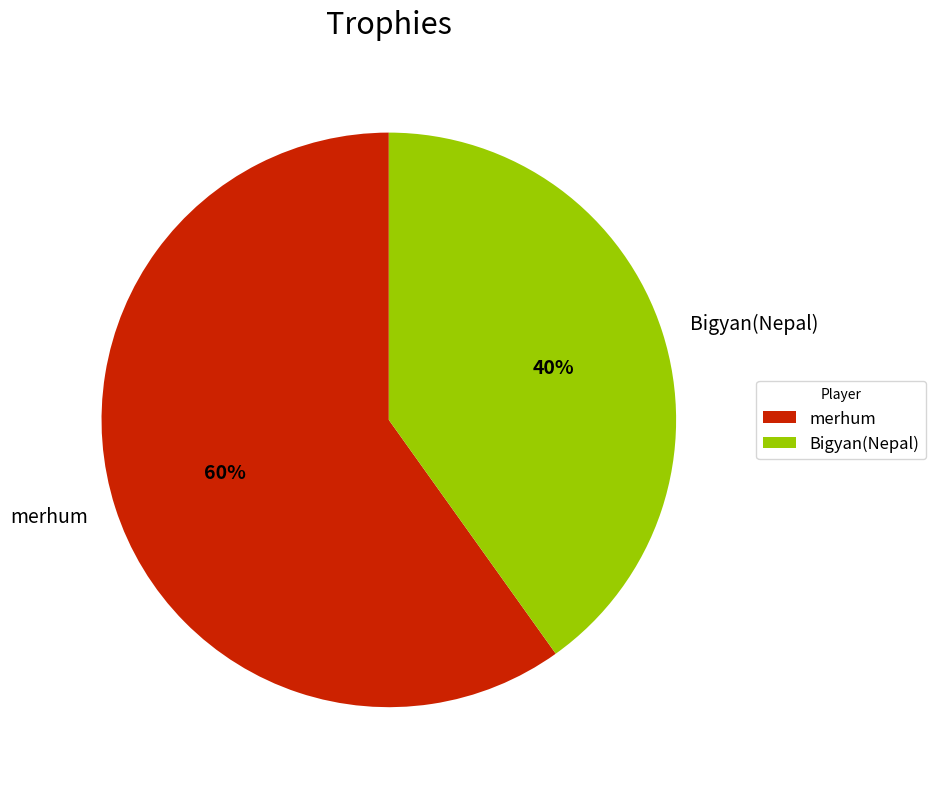

Which has a higher value, Bigyan(Nepal) or merhum?

merhum